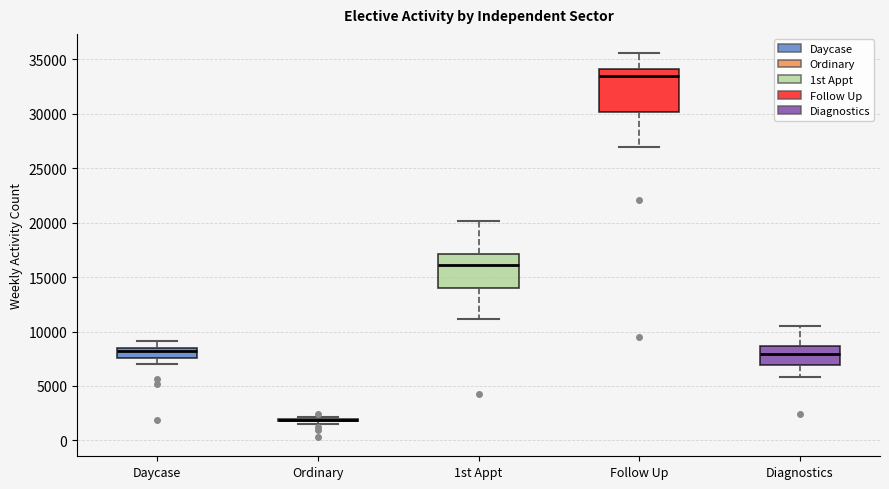

Comparing the boxes themselves (not the whiskers), which one is the tallest?

Follow Up